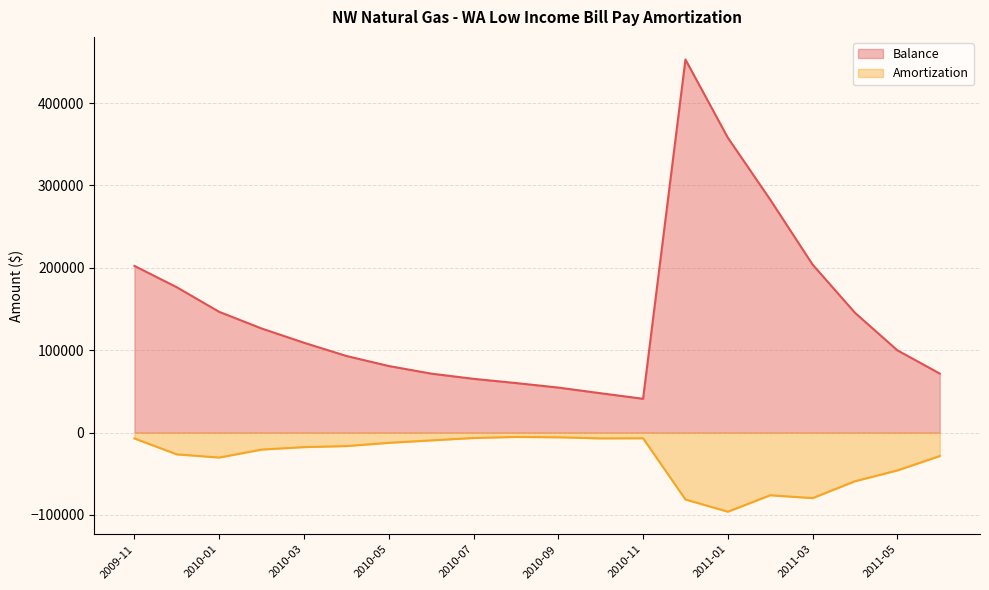

True or false: Amortization and Balance intersect in this chart.

False